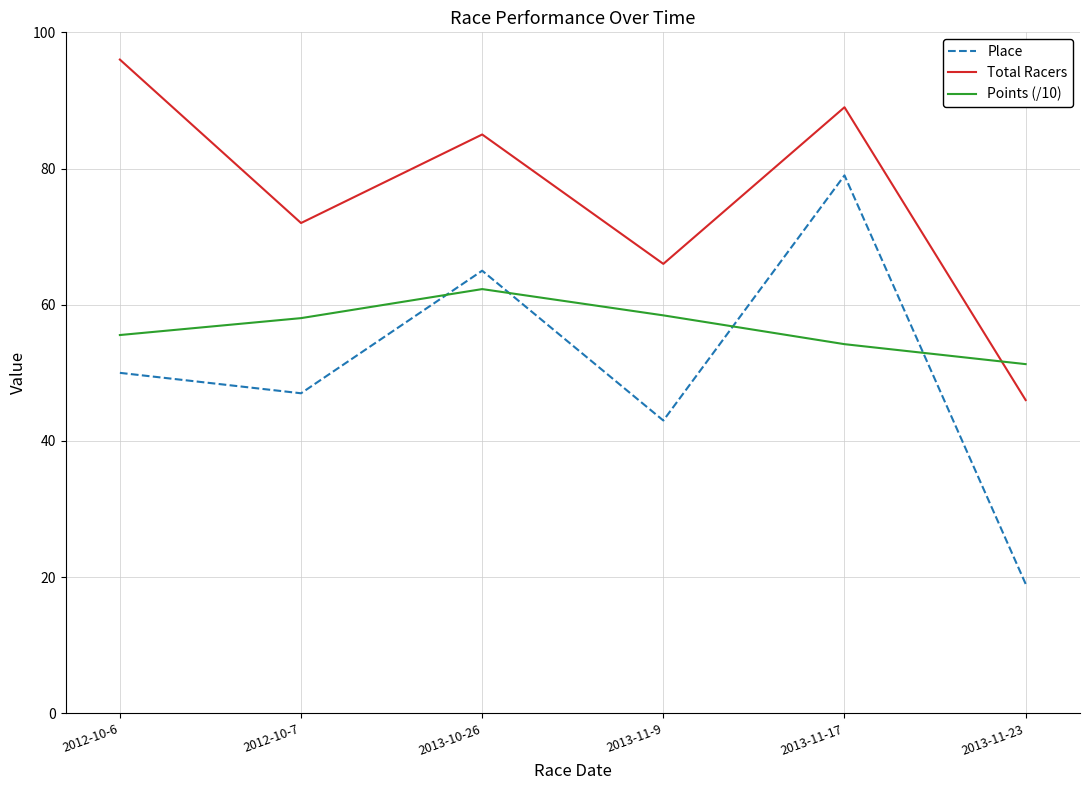

What are all the series names shown in the legend?

Place, Total Racers, Points (/10)